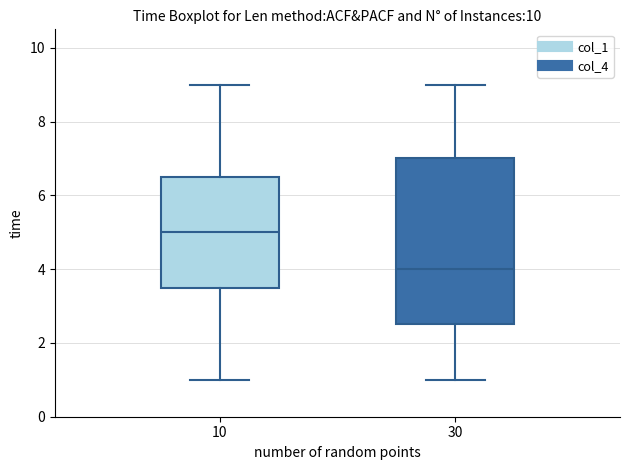

Which box's median line is the lowest?

30